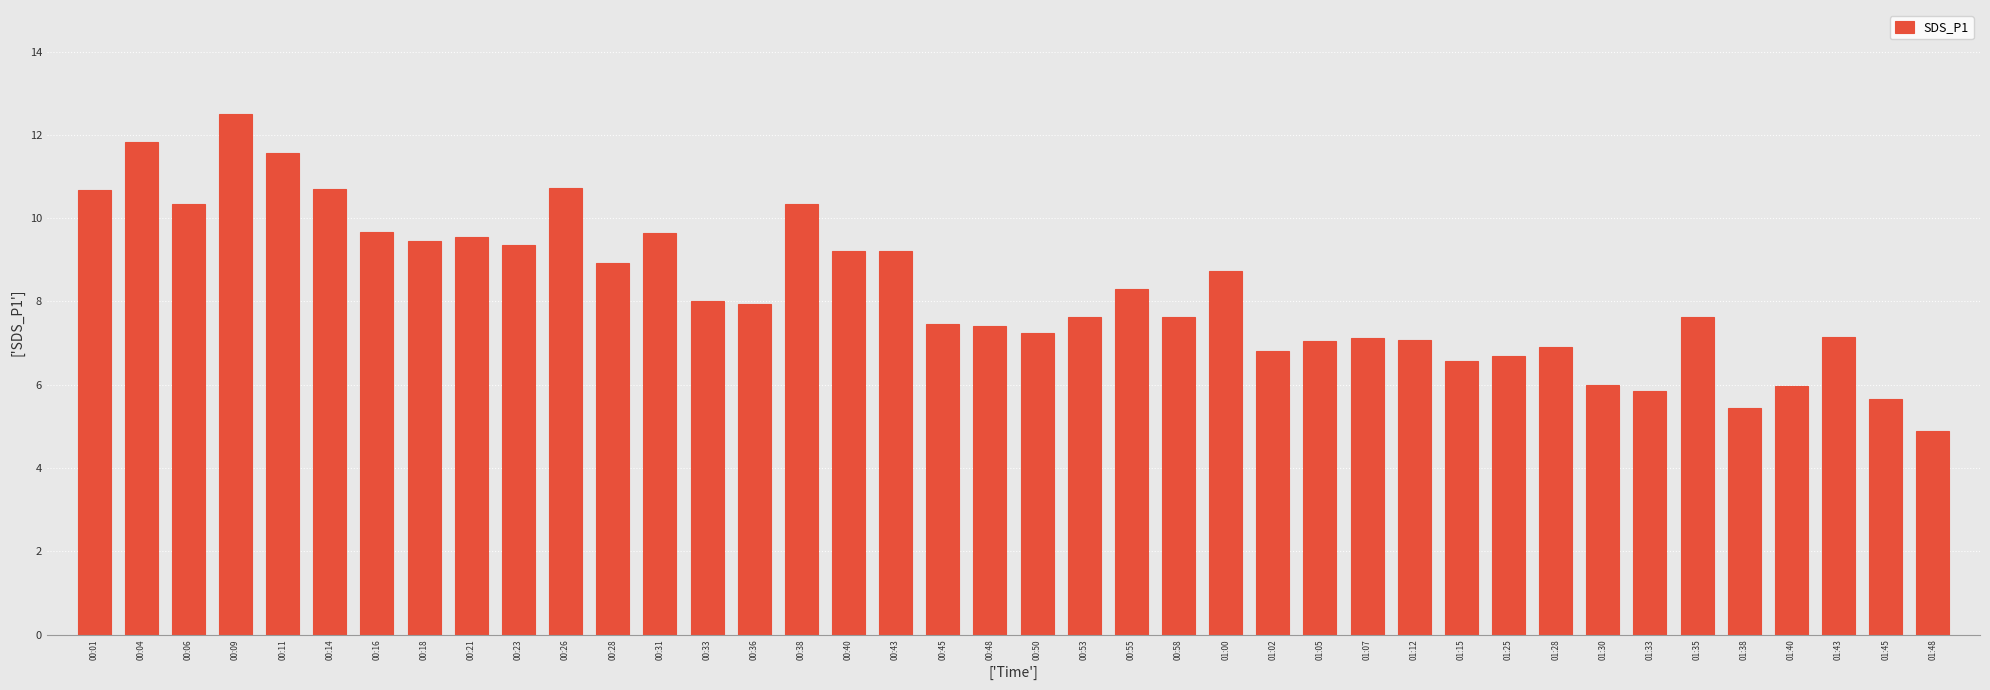

What is the smallest value displayed?

4.9